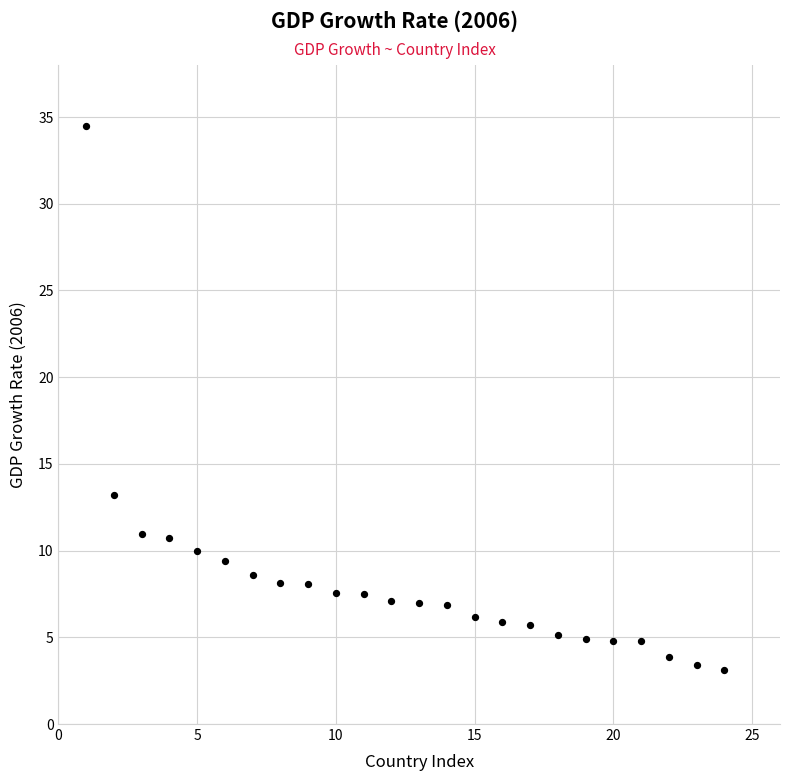

What Y value in the scatter plot is closest to 18?

13.2